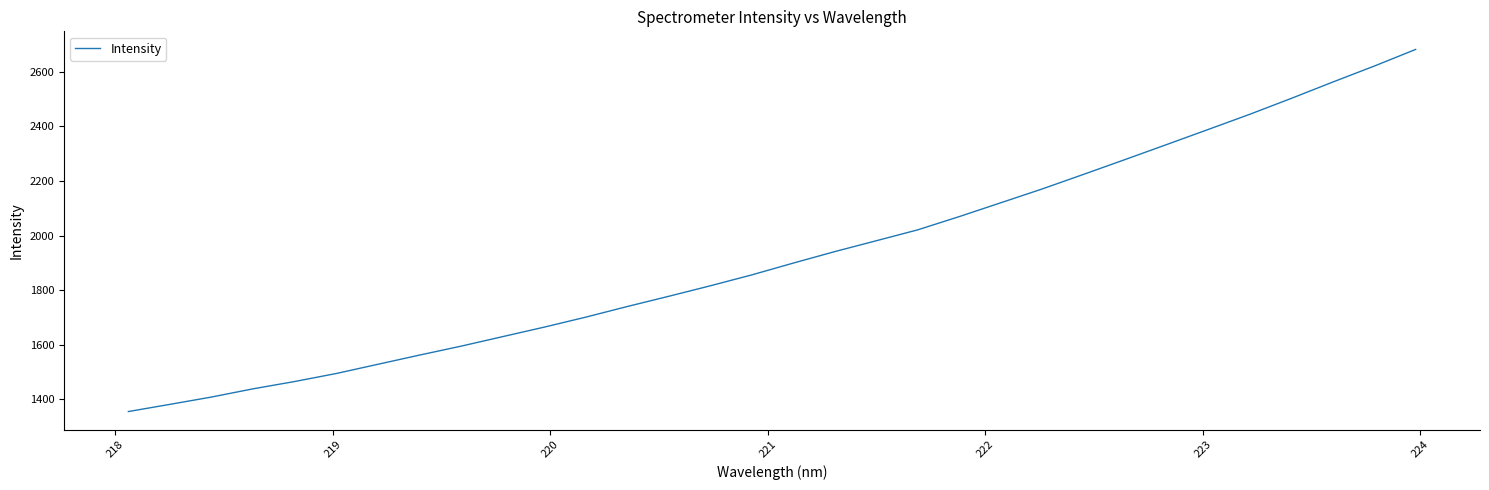

Count the number of categories in the chart.

32